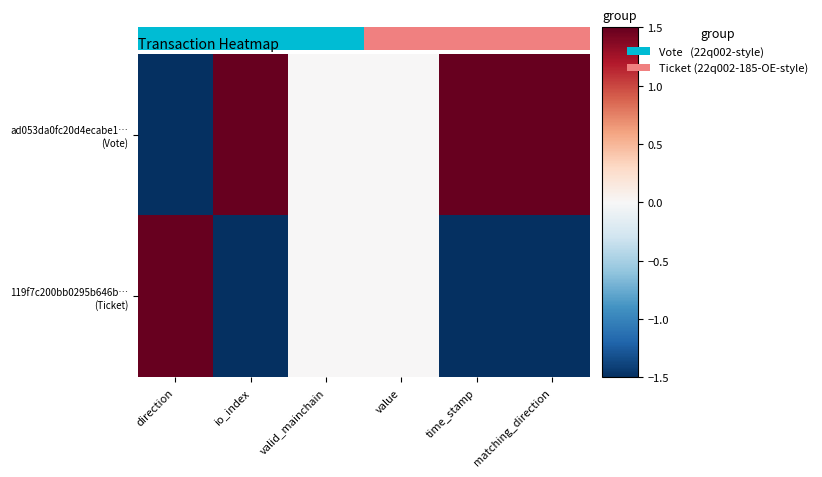

Which series changed the most between direction and io_index?

ad053da0fc20d4ecabe1… (Vote)